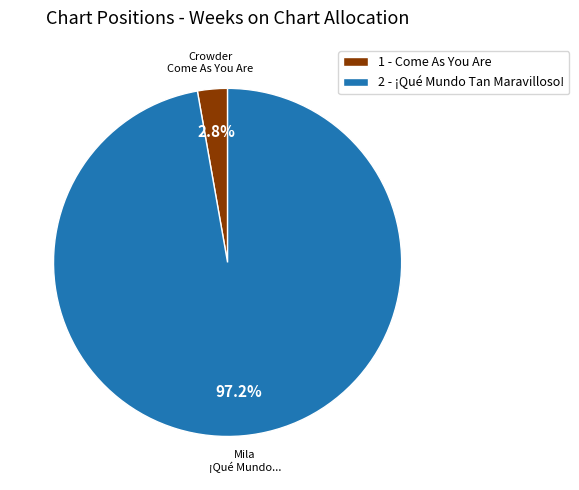

Is it true that 2 - ¡Qué Mundo Tan Maravilloso! is 91% of the pie?

False